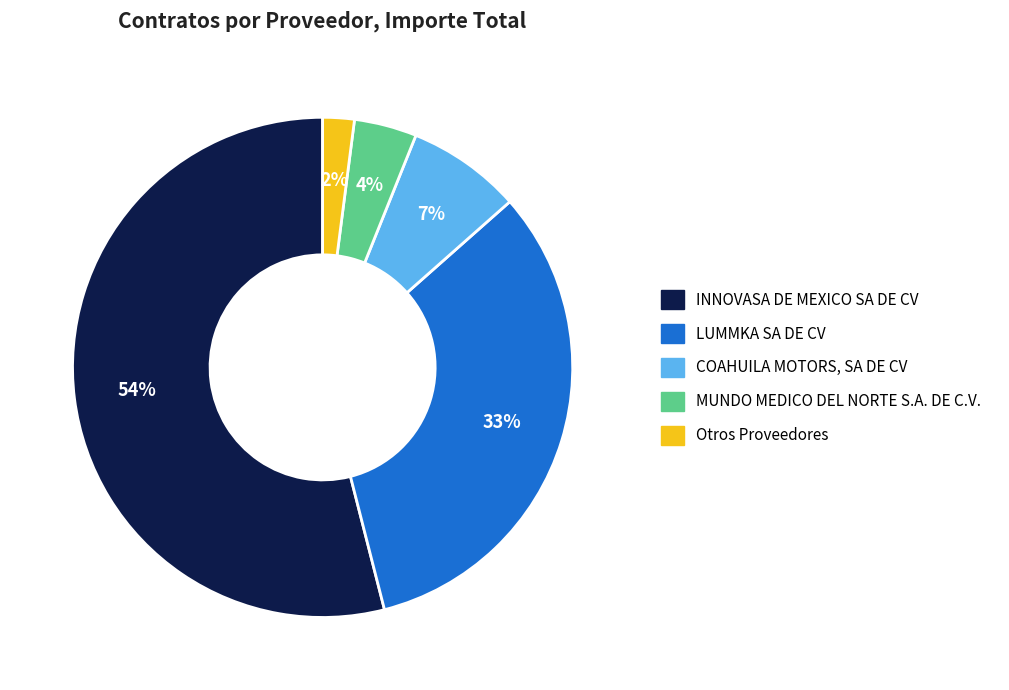

Is there any slice that represents more than half of the pie?

Yes